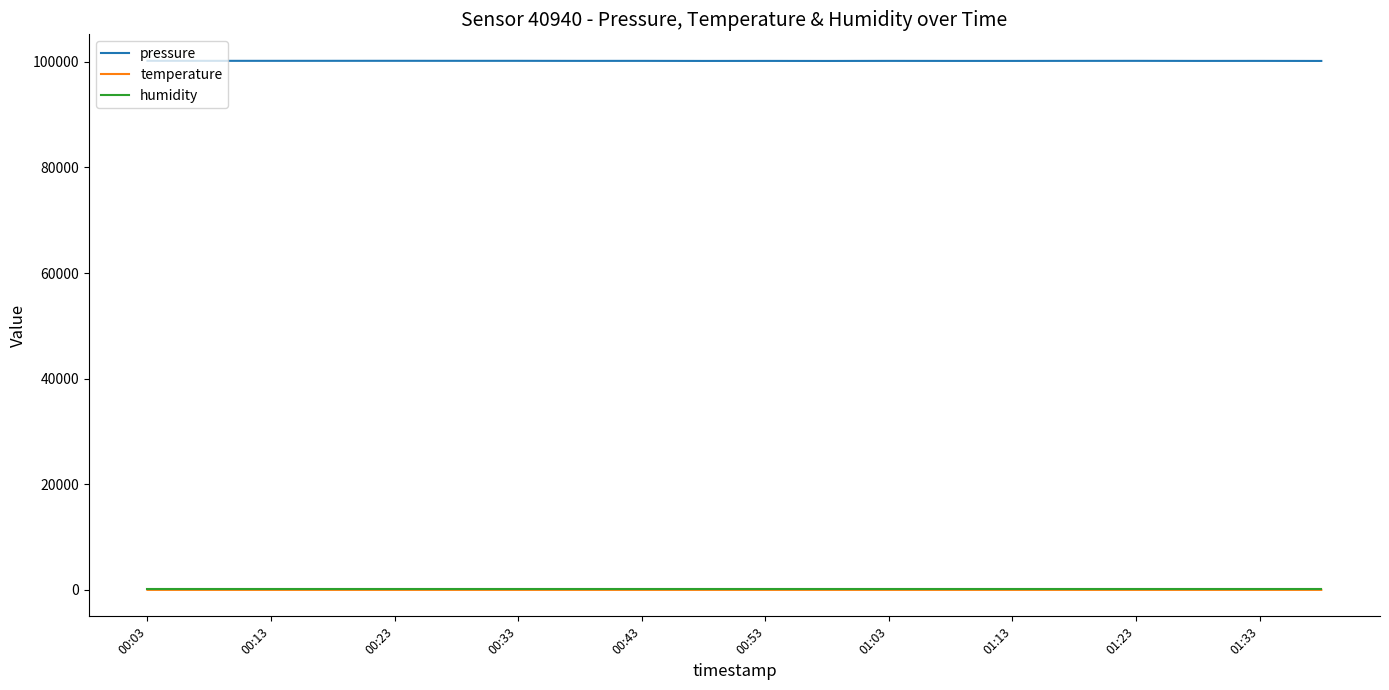

True or false: humidity and pressure intersect in this chart.

False